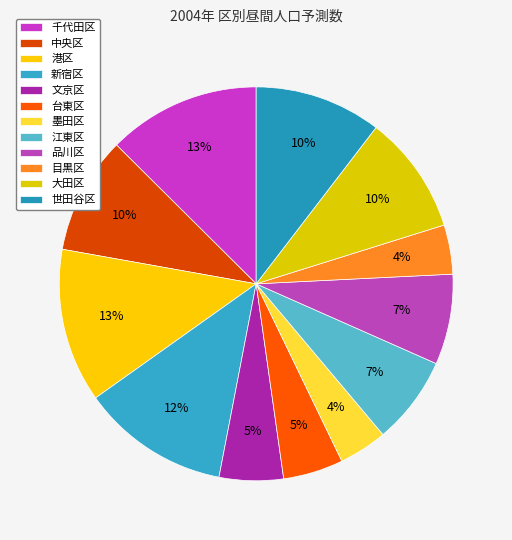

Is there a majority slice in this chart?

No